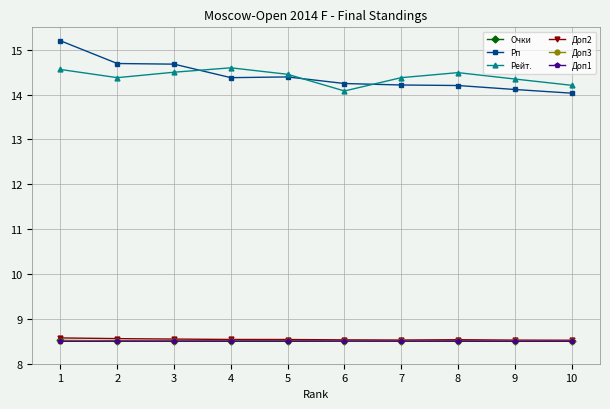

Which category has the highest value in the Рп series?

1